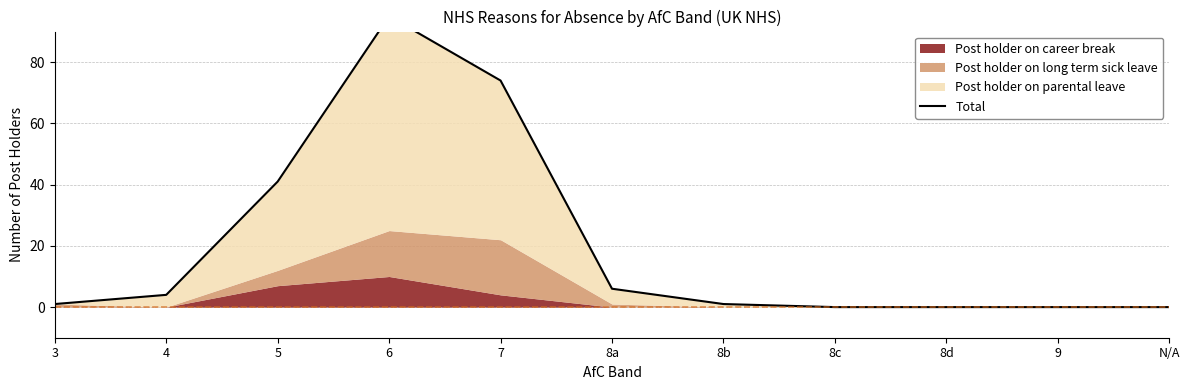

Reading left to right, extract all data points from this chart.

1	4	41	95	74	6	1	0	0	0	0